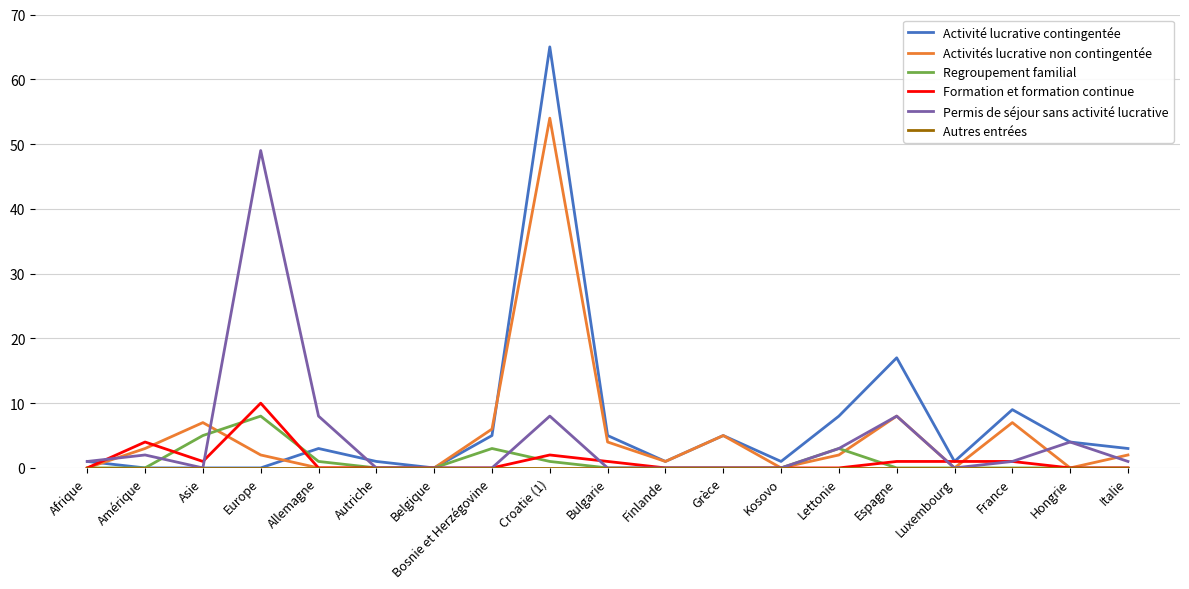

True or false: Activité lucrative contingentée has a value of 3 at Italie.

True